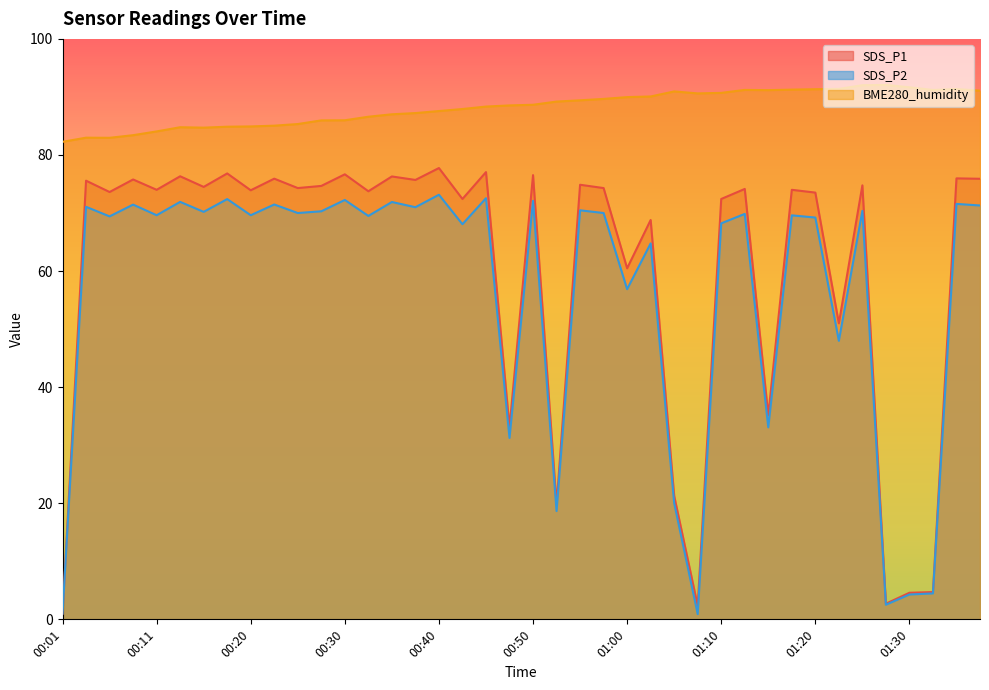

Which series has the largest range (max minus min)?

SDS_P1